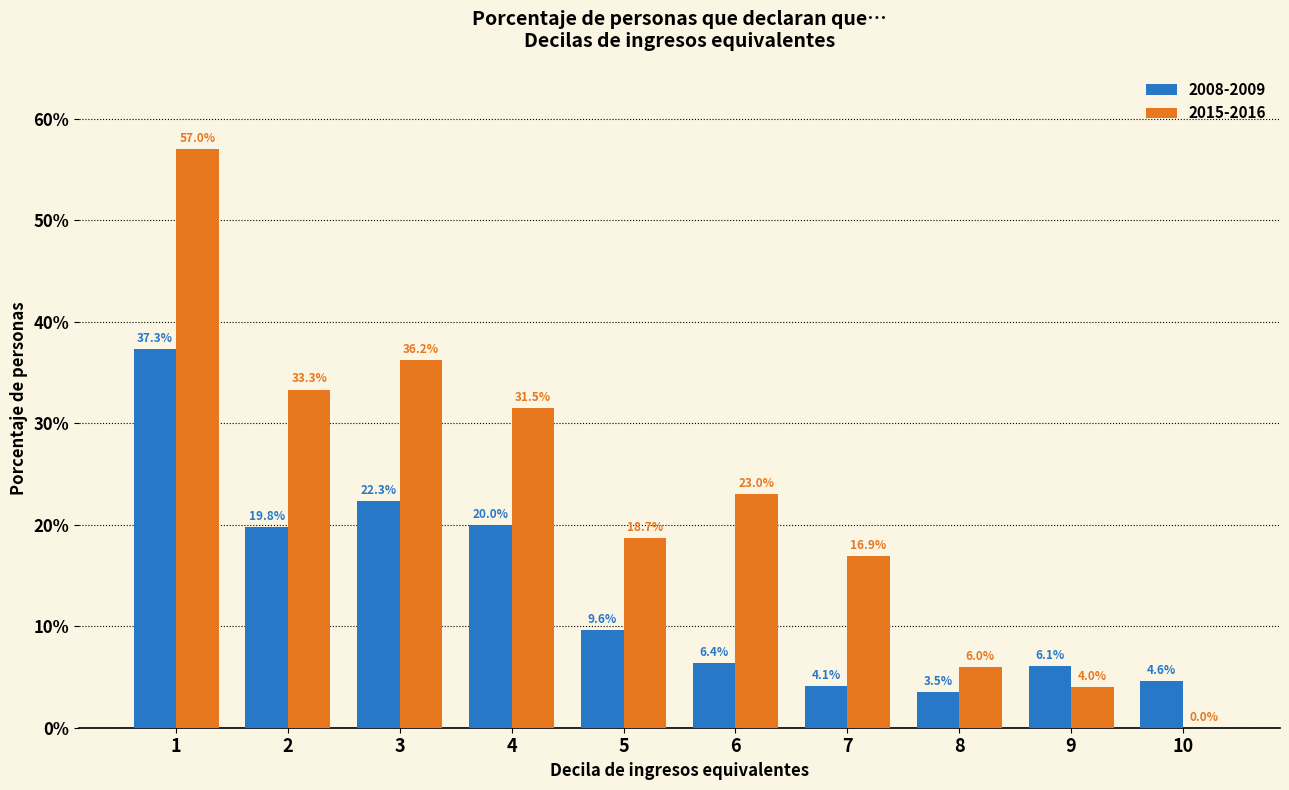

Reading left to right, extract all data points from this chart.

2008-2009: 1=37.3	2=19.8	3=22.3	4=20.0	5=9.6	6=6.4	7=4.1	8=3.5	9=6.1	10=4.6
2015-2016: 1=57.0	2=33.3	3=36.2	4=31.5	5=18.7	6=23.0	7=16.9	8=6.0	9=4.0	10=0.0